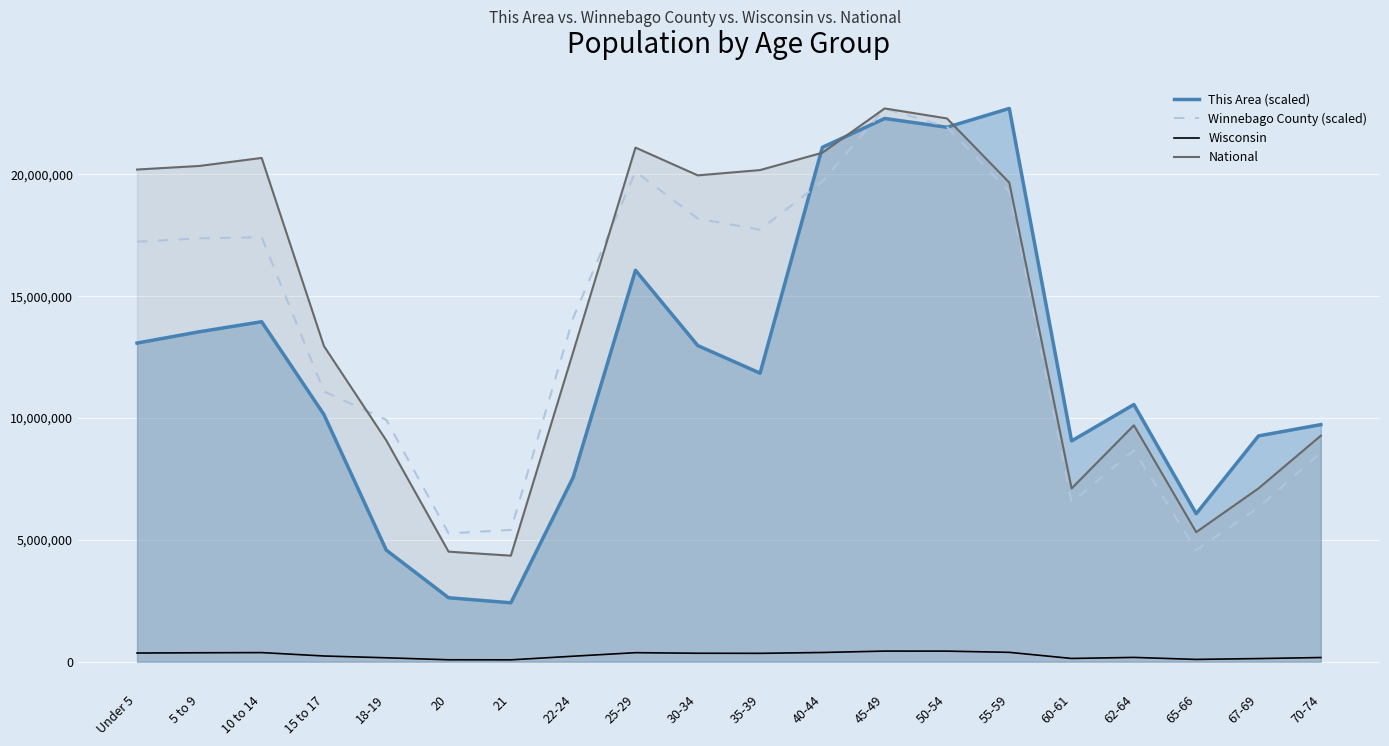

How many lines are shown in the chart?

4